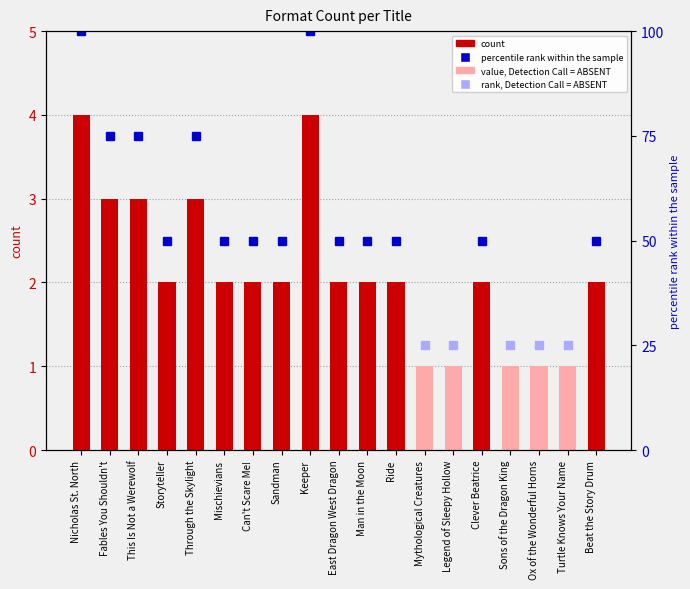

What is the ratio of the value at Sandman to the value at Can't Scare Me!?

1.0